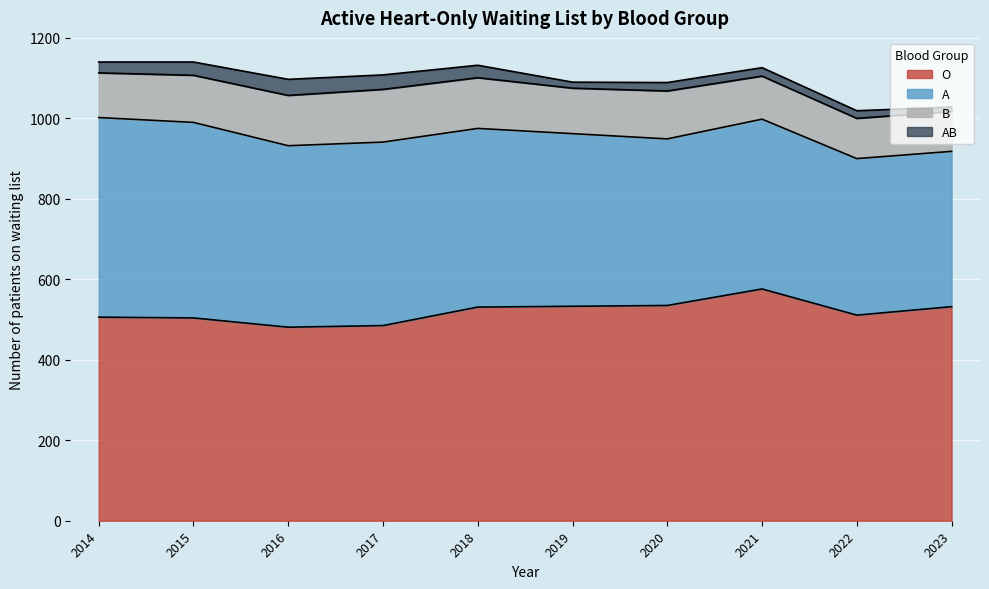

How many data points in A are less than 444?

5